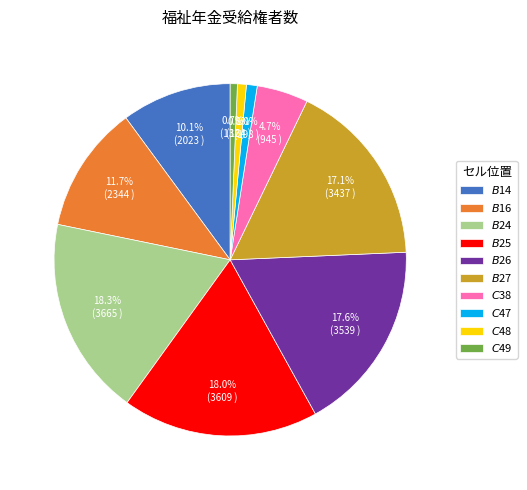

Does any single category account for the majority?

No